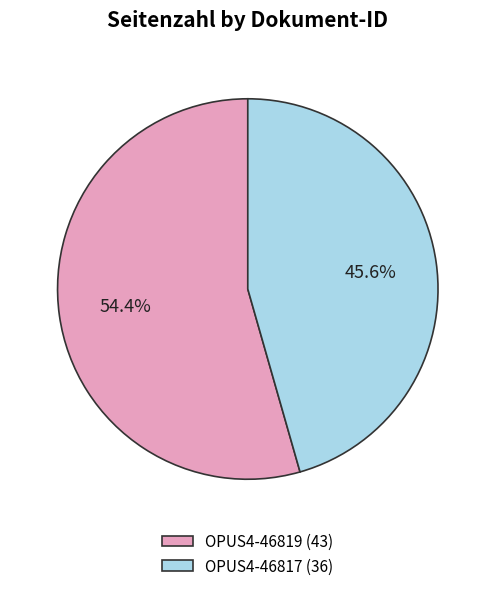

Do OPUS4-46817 and OPUS4-46819 together represent more than half of the pie?

Yes